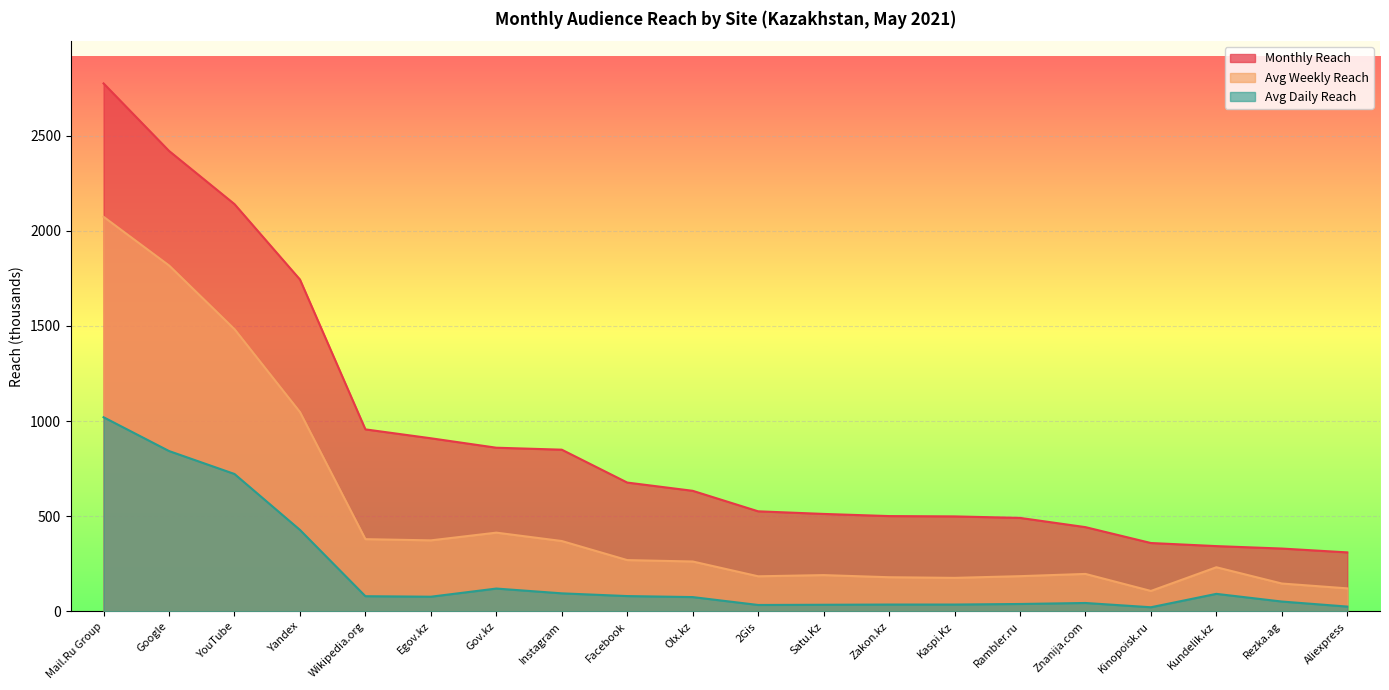

What is the value of the Avg Daily Reach point at the 20th from the left?

25.9